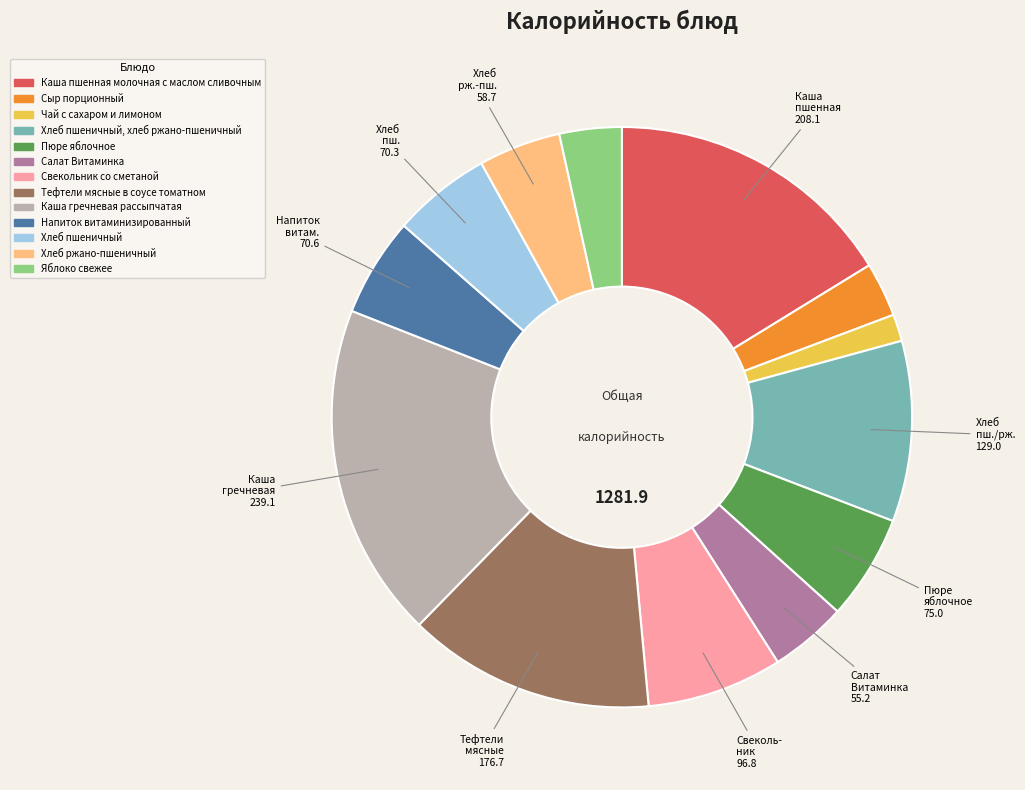

Is there a majority slice in this chart?

No